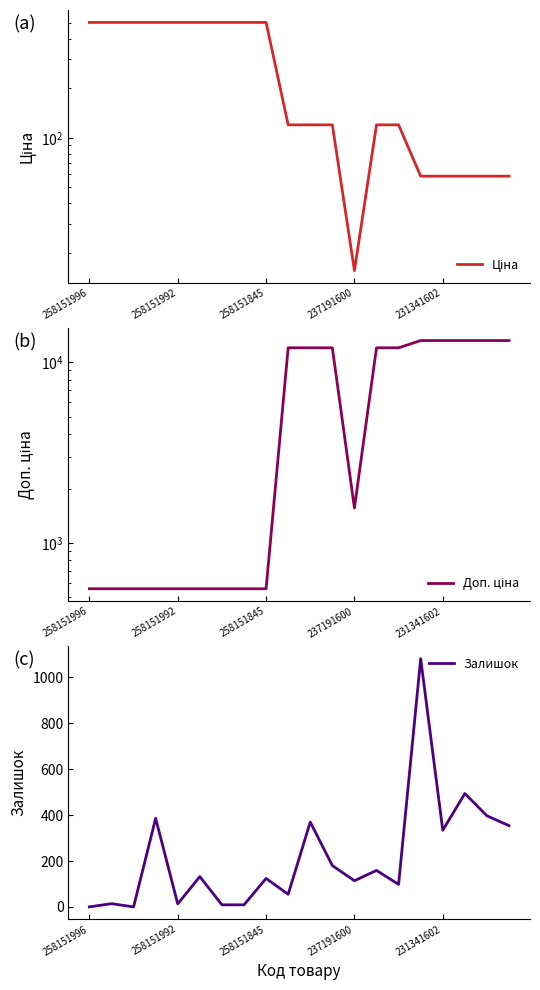

What is the highest value of the Залишок series?

1082